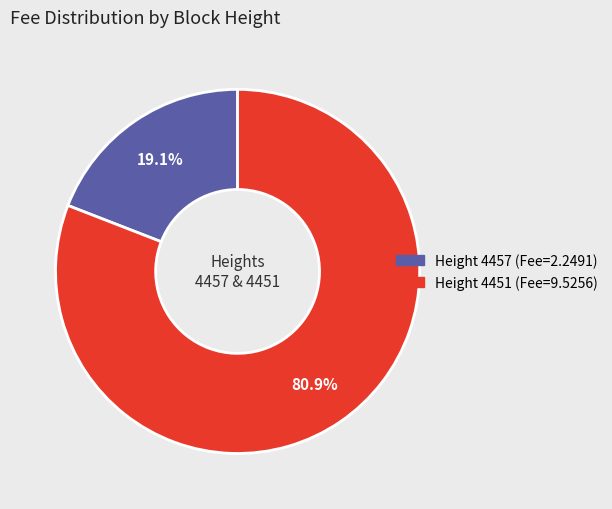

To the nearest percent, what is the average slice percentage?

50%